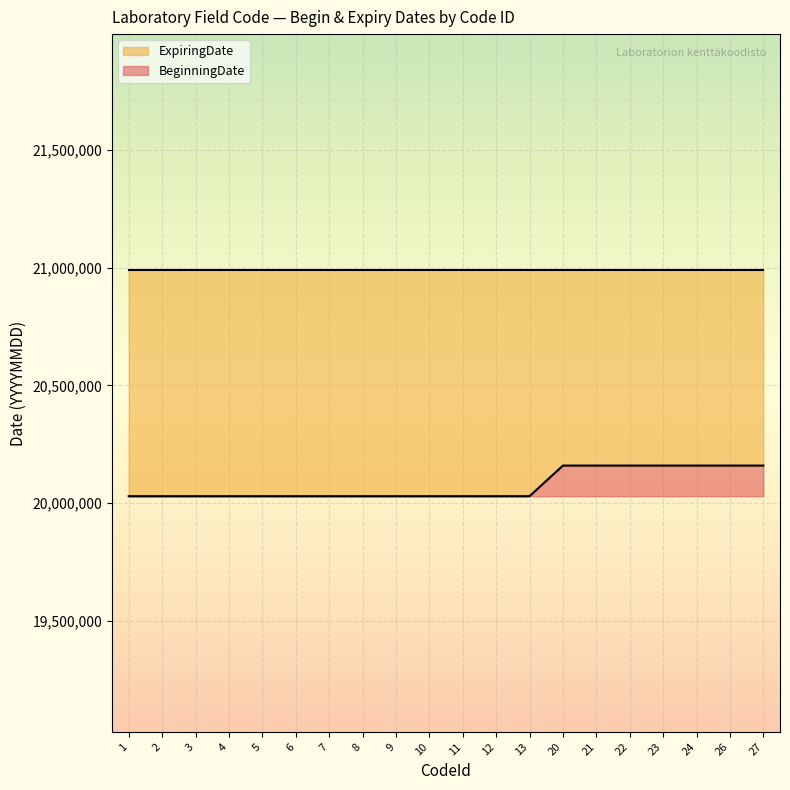

What is the change in value from 8 to 23?

+130000